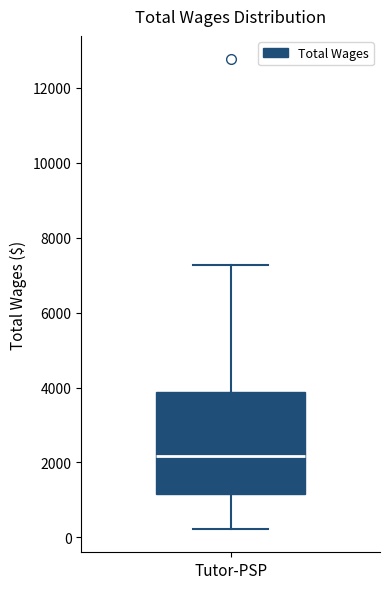

Transcribe this box plot: give where the median line is, the range the box spans, and where the two whiskers end, as read against the y-axis. The values are not printed on the chart, so give them approximately, as read against the axis.

median 2200, box 1200 to 3800, whiskers 200 to 7200